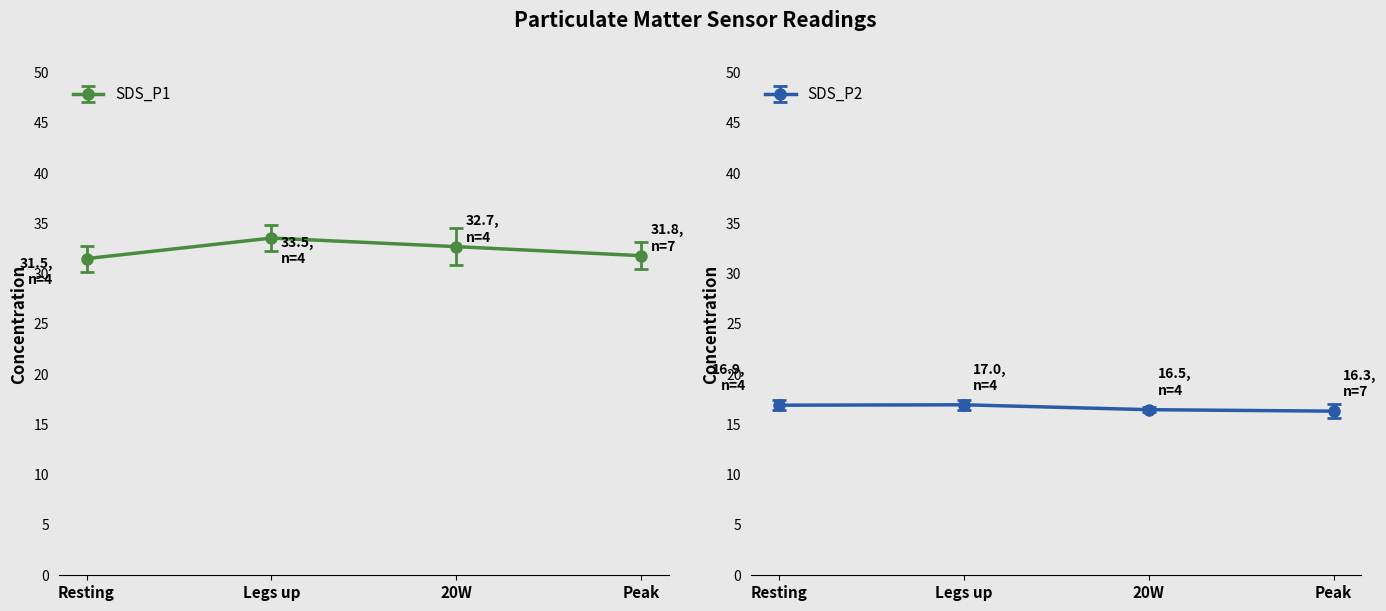

Rank the series by their average value, from lowest to highest.

SDS_P2, SDS_P1